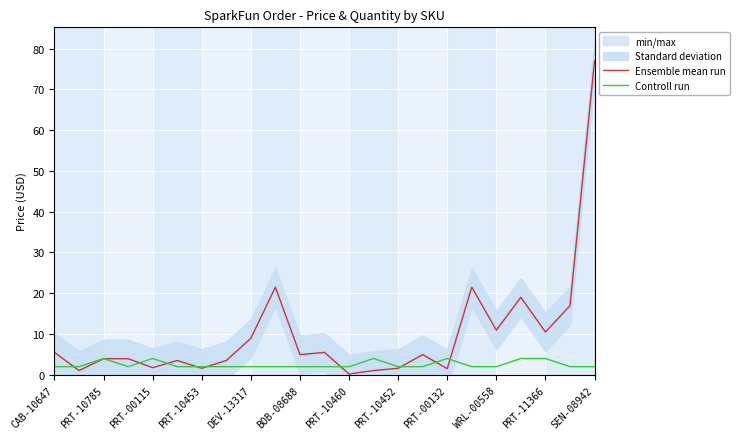

What is the minimum value for Ensemble mean run?

0.2